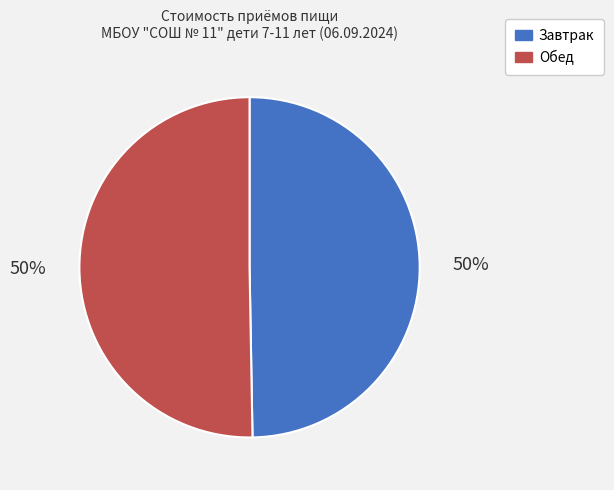

Approximately how many times larger is the value at Обед compared to Завтрак?

1.0